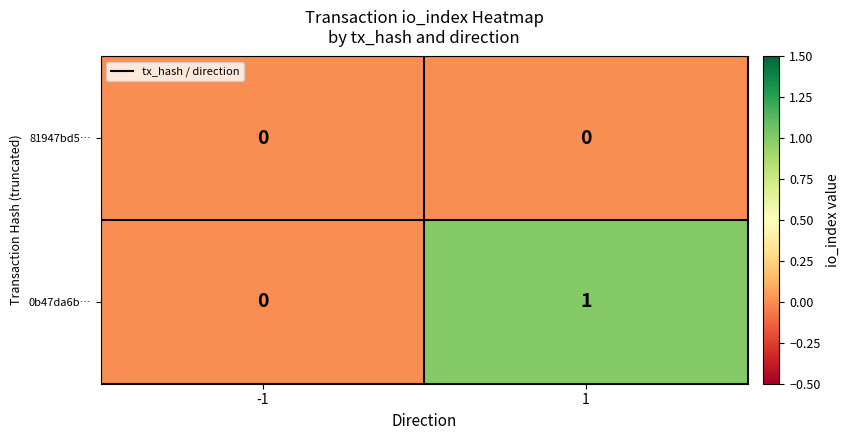

List the series in order of their peak value, lowest first.

81947bd5…, 0b47da6b…